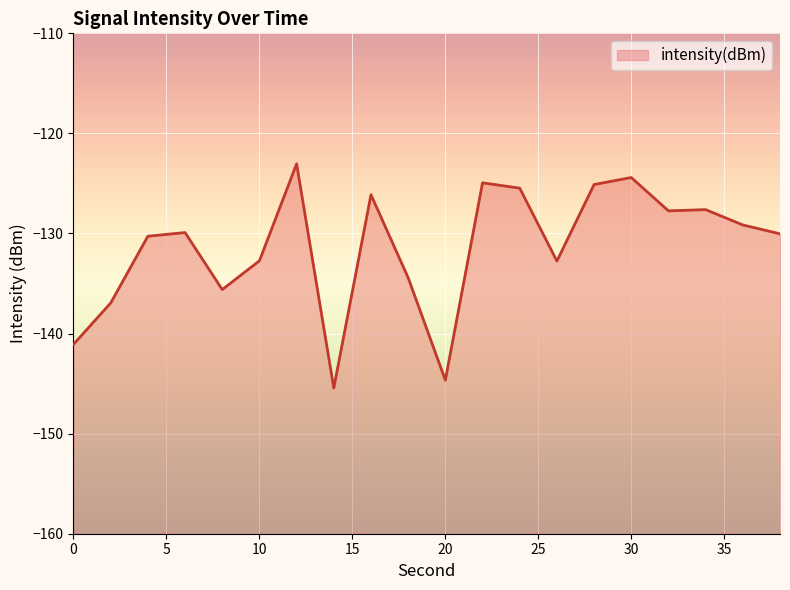

The chart shows a value of -70.9 at 34. True or false?

False